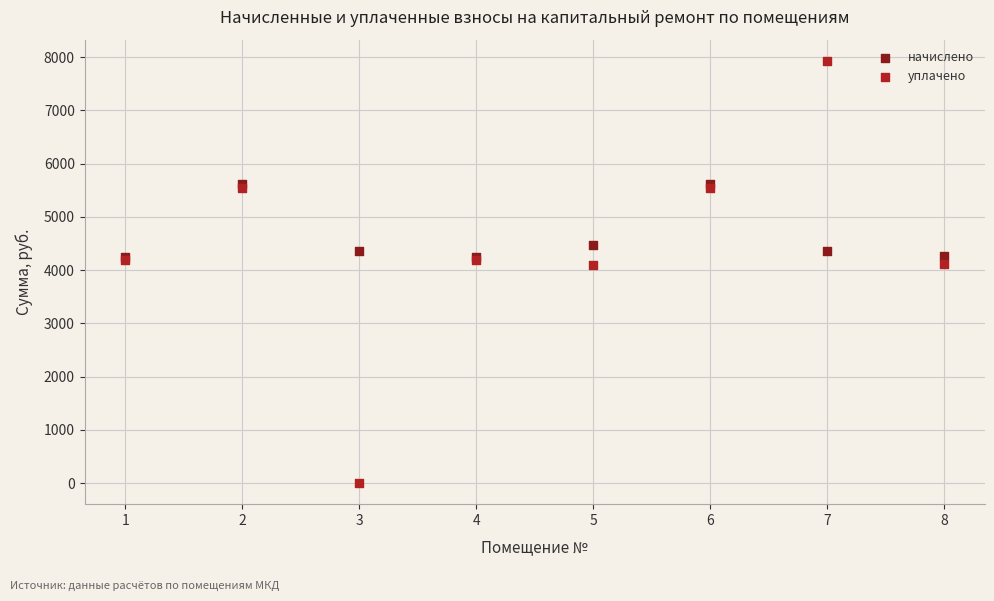

In the начислено series, what Y value is closest to 4925?

4464.1